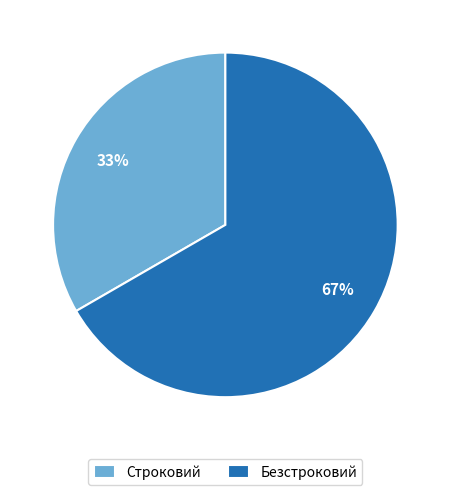

Which slice is the smallest?

Строковий